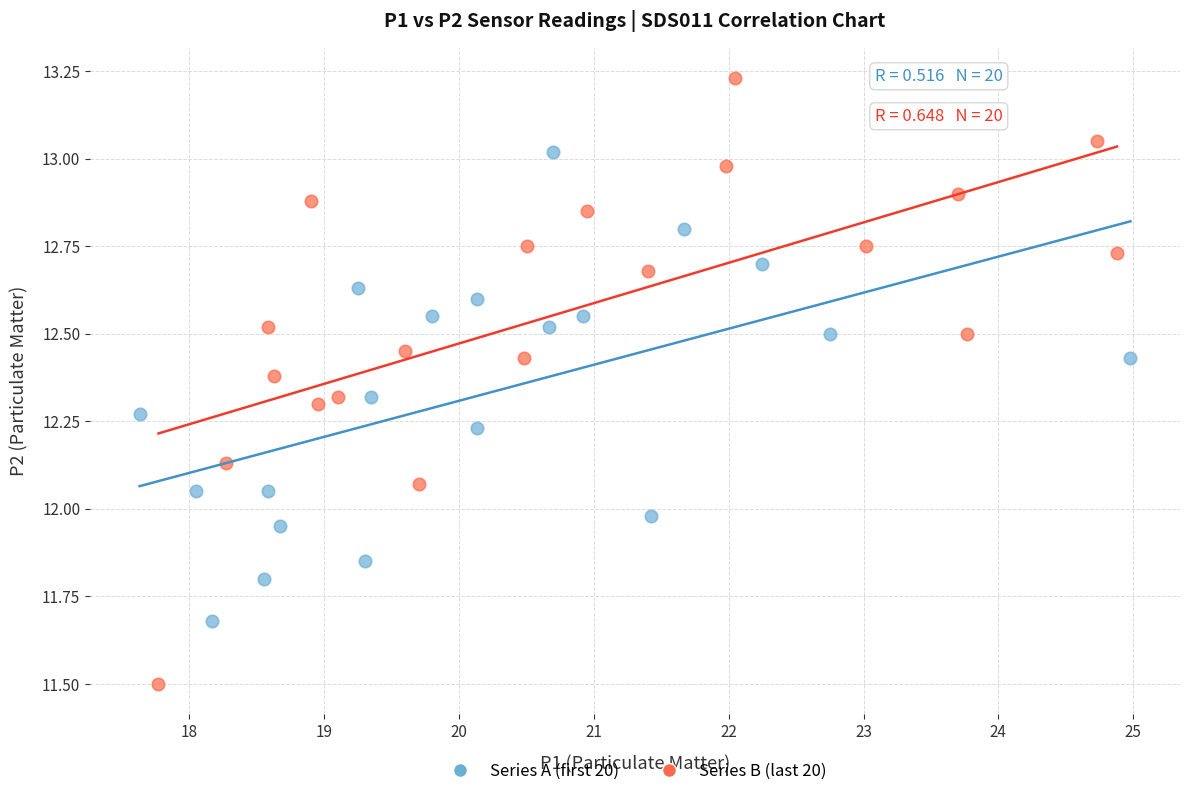

Which series reaches the minimum Y coordinate?

Series B (last 20)